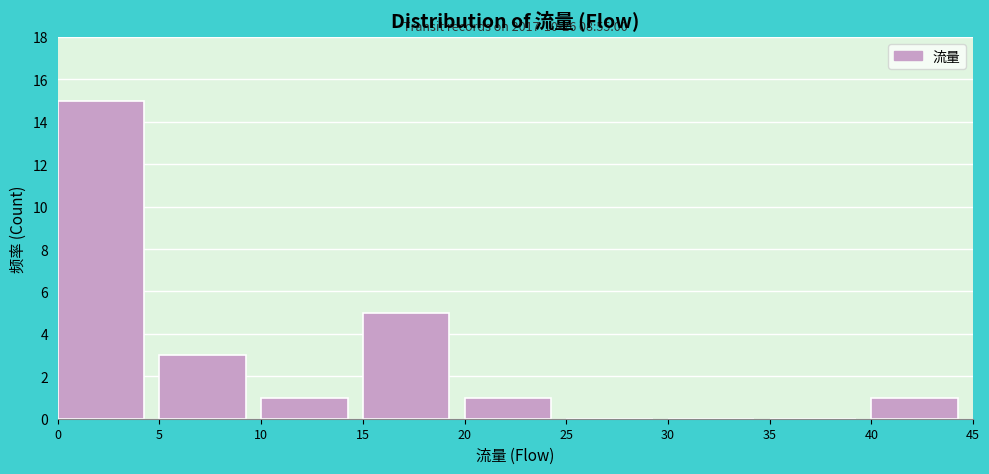

Over which range of the x-axis is the bar tallest?

0 to 5